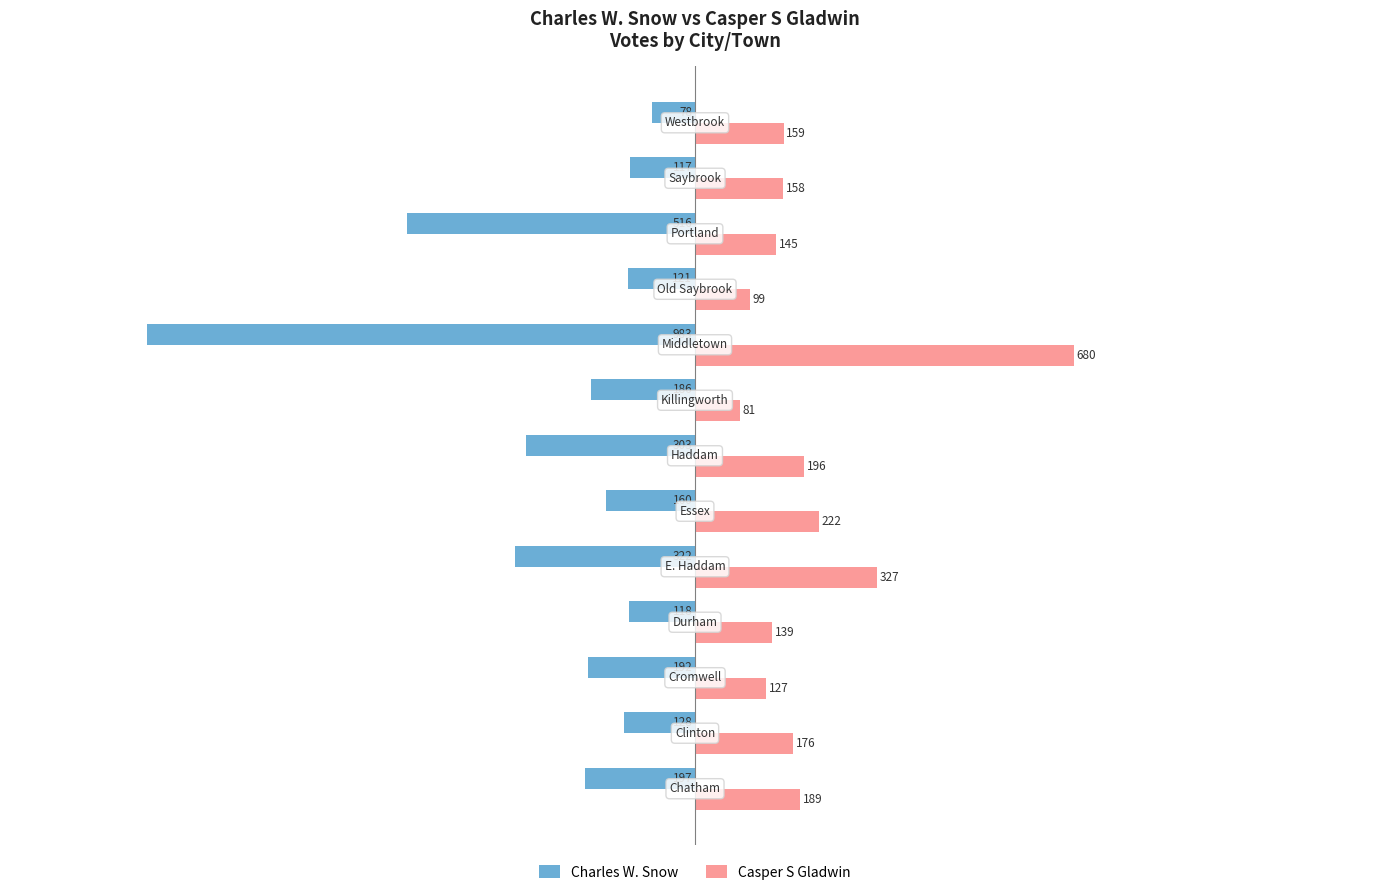

List the series in order of their peak value, highest first.

Casper S Gladwin, Charles W. Snow